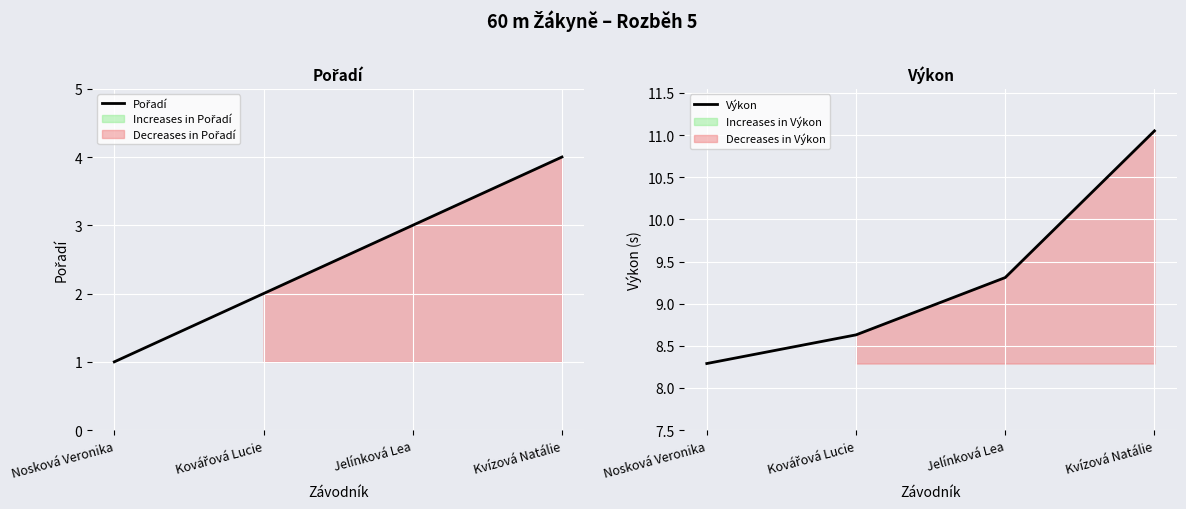

Reading right to left, extract all data points from this chart.

Pořadí: 4.0	3.0	2.0	1.0
Výkon: 11.1	9.3	8.6	8.3